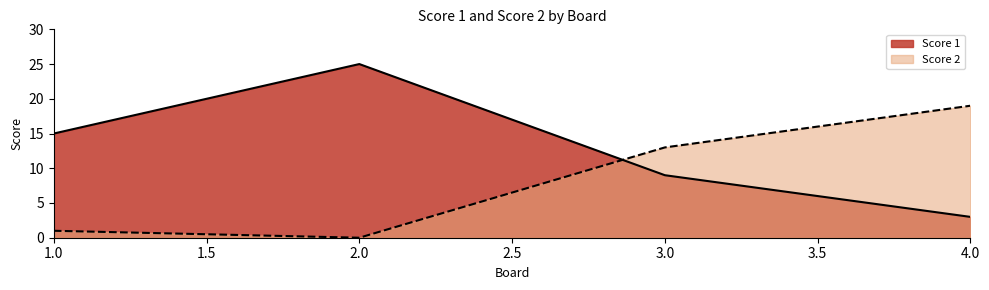

What is the approximate value of Score 2 at 3.0, to the nearest 5?

15